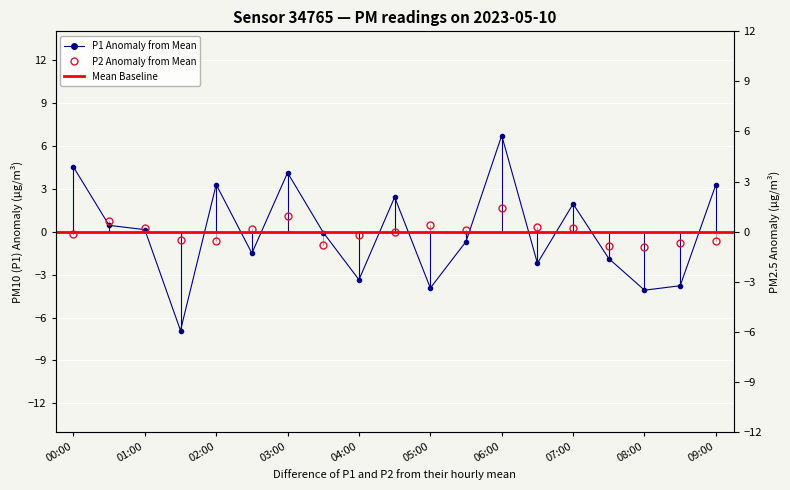

Which series has the largest range (max minus min)?

P1